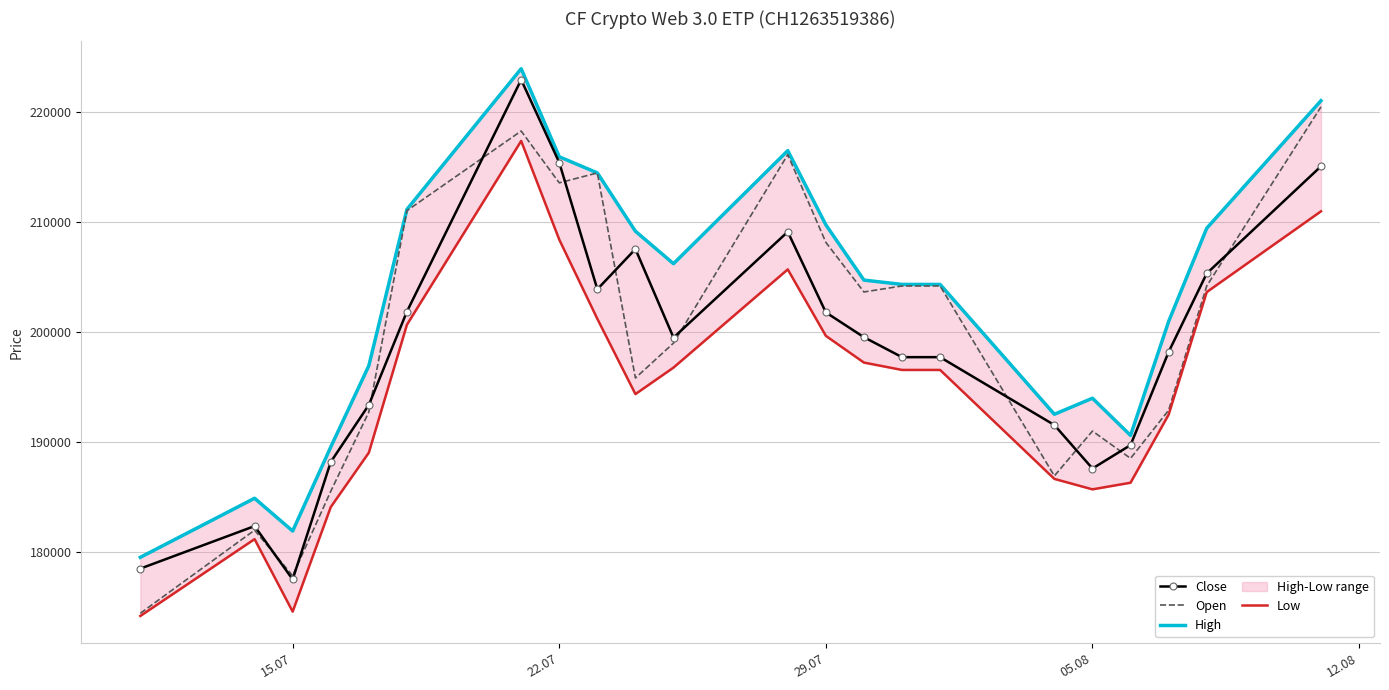

What is the average value of the Low series?

194687